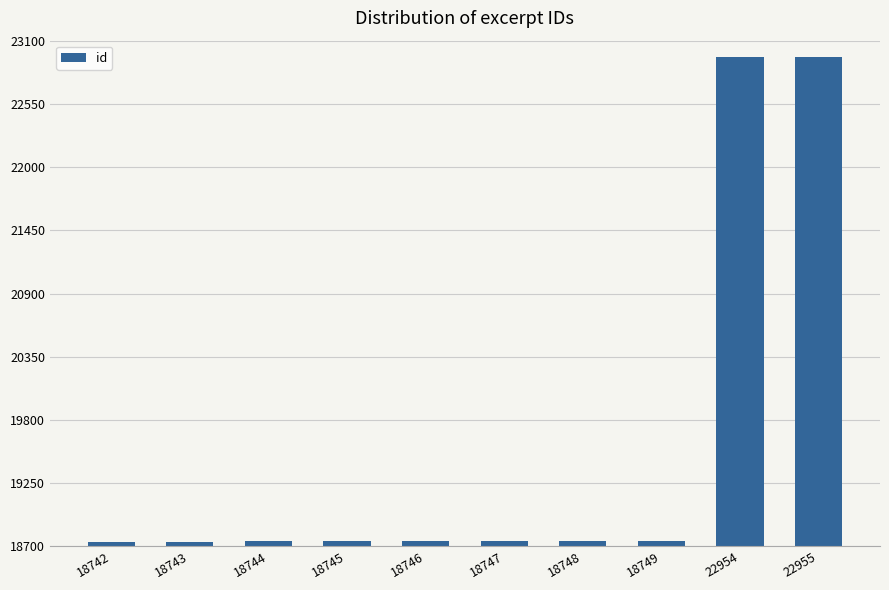

Are the bars grouped side by side (vs. stacked)?

No